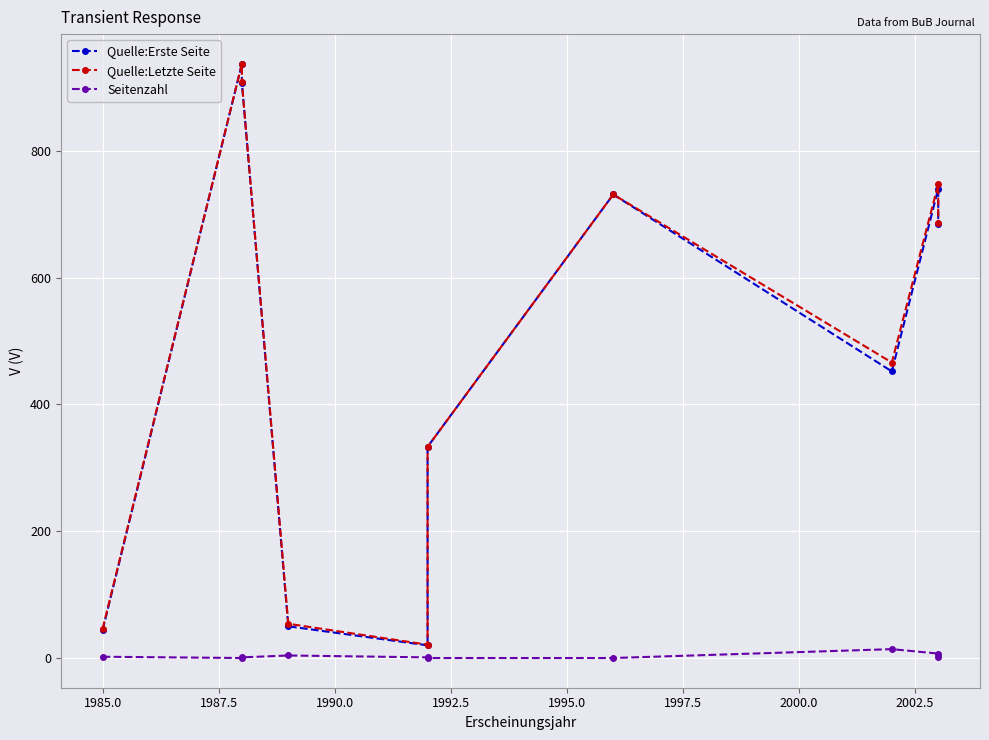

How many lines are shown in the chart?

3